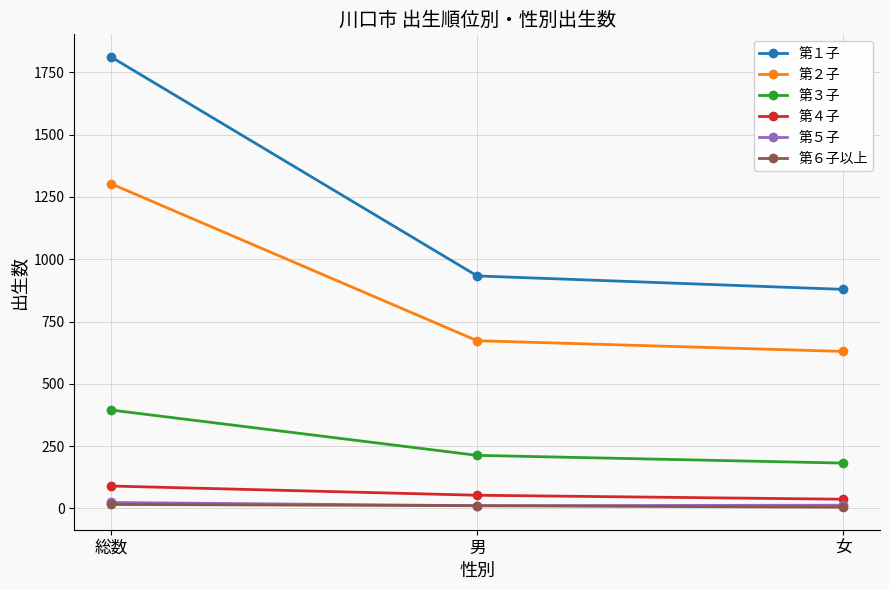

What is the maximum value shown in the chart?

1812